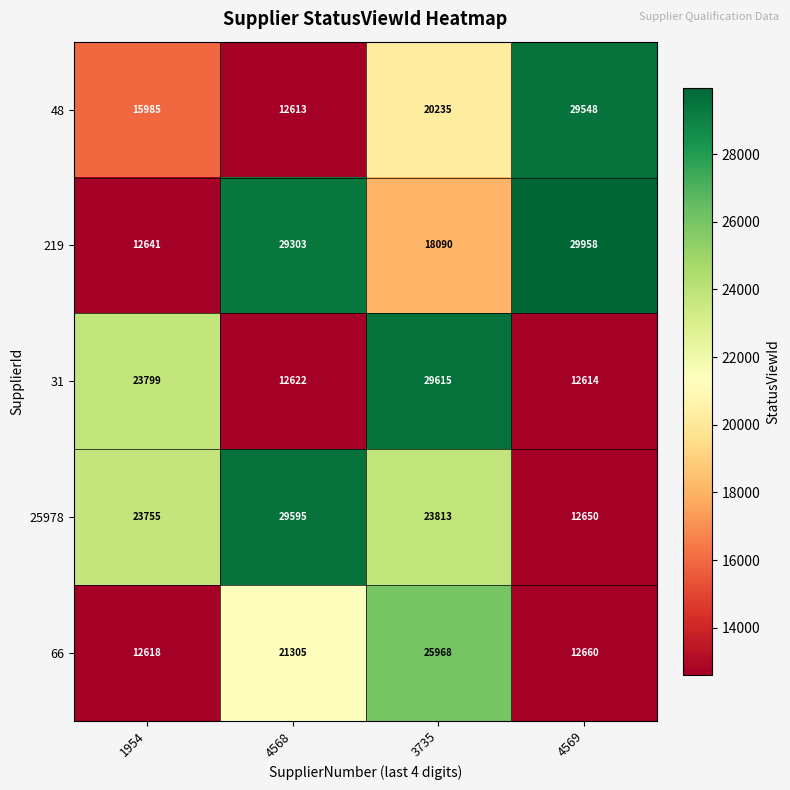

What is the approximate value of 66 at 3735, to the nearest 50?

25950